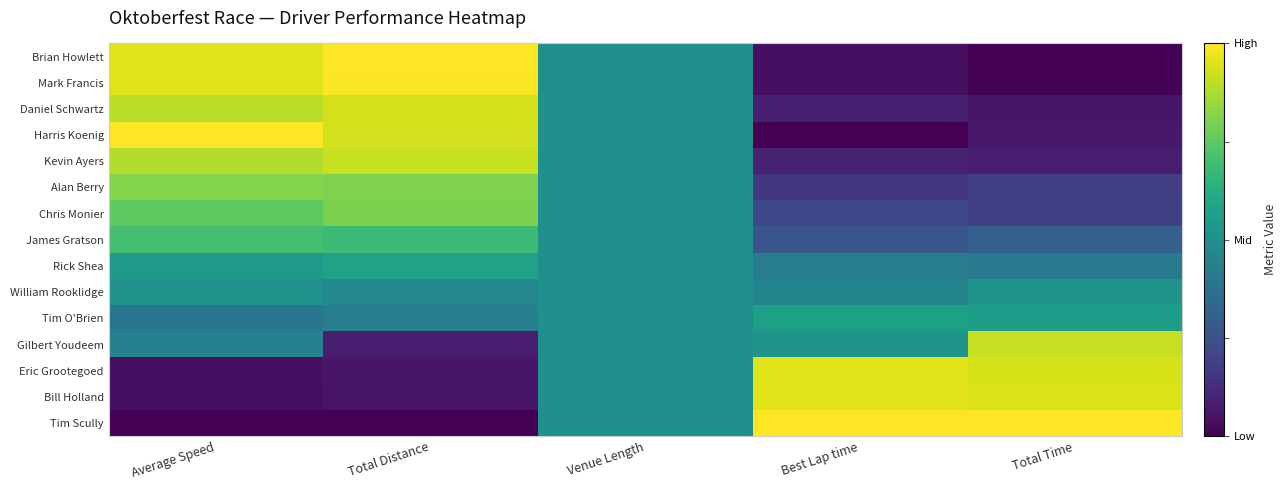

List the series in order of their peak value, lowest first.

William Rooklidge, Tim O'Brien, Rick Shea, James Gratson, Chris Monier, Alan Berry, Gilbert Youdeem, Kevin Ayers, Daniel Schwartz, Eric Grootegoed, Bill Holland, Mark Francis, Brian Howlett, Harris Koenig, Tim Scully